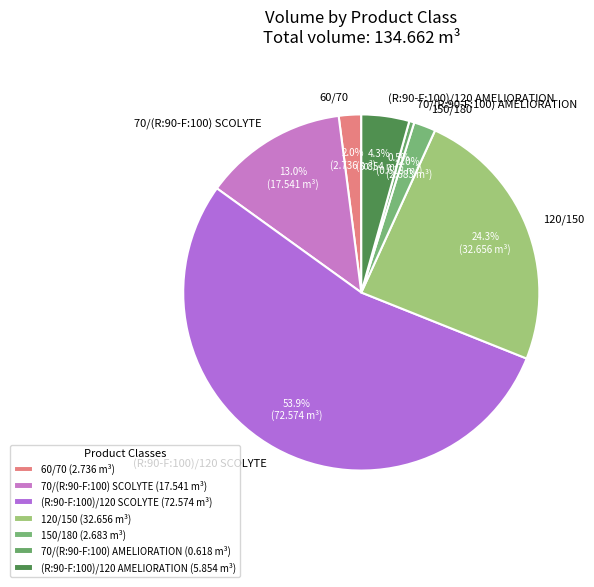

To the nearest percent, what is the difference between the largest and smallest slice percentages?

53%